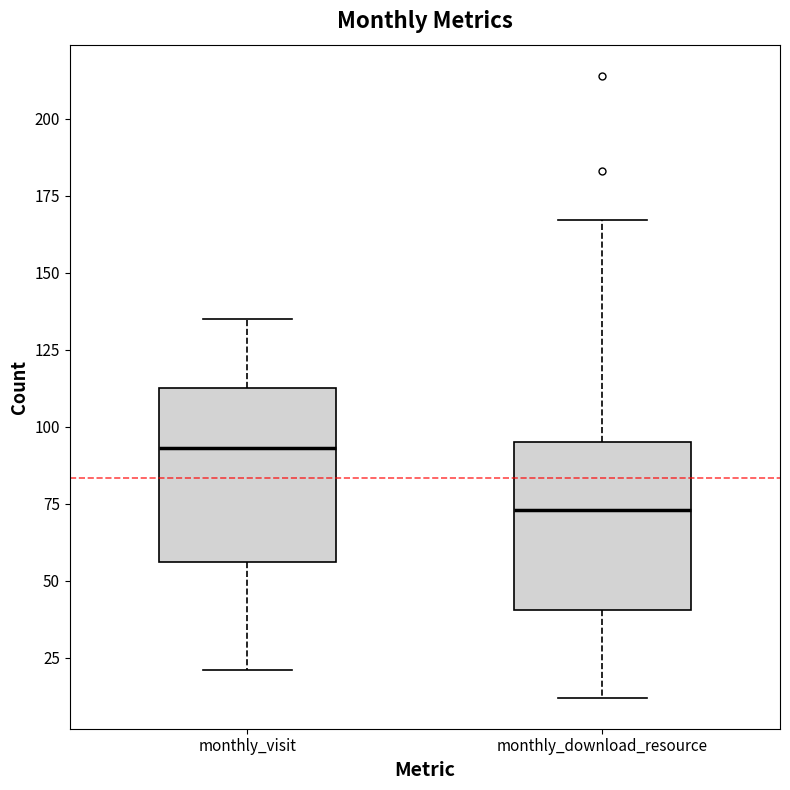

Where is the lower edge of the box for monthly_download_resource on the y-axis? The values are not printed on the chart, so give them approximately, as read against the axis.

40